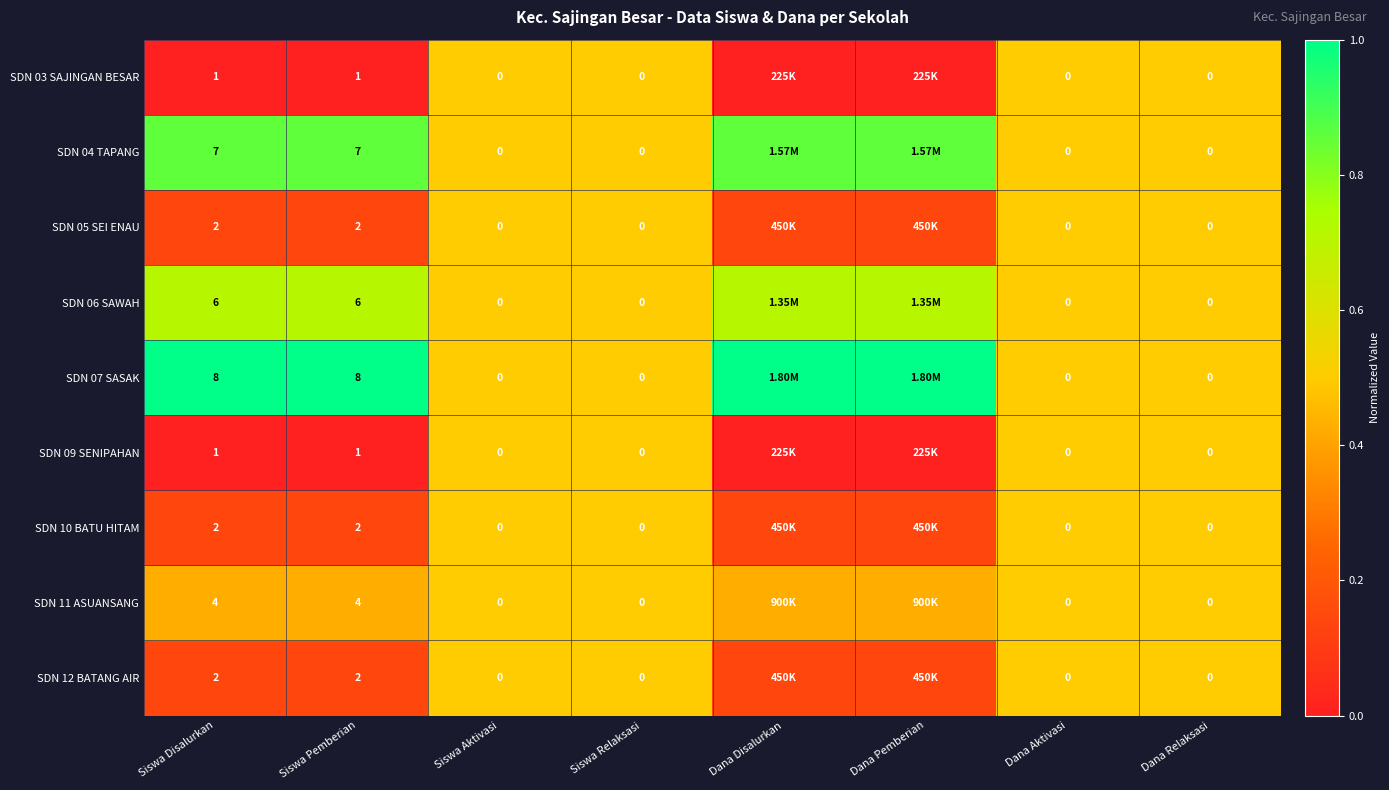

Which category has the lowest value across all series?

Siswa Disalurkan